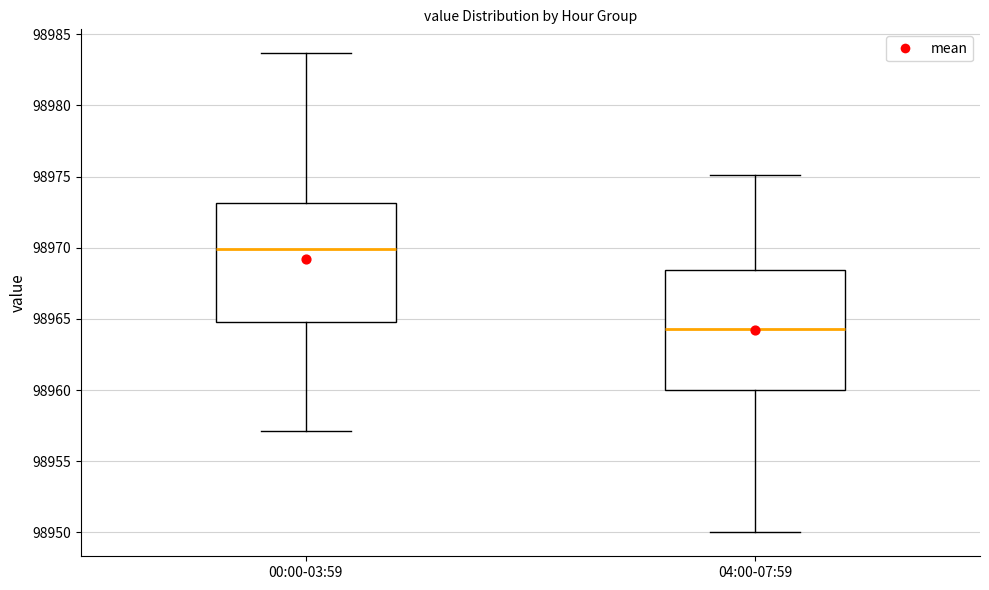

Reading left to right, transcribe this box plot: for each box, give where its median line is, the range the box spans, and where its two whiskers end, as read against the y-axis. The values are not printed on the chart, so give them approximately, as read against the axis.

00:00-03:59: median 98970.0, box 98965.0 to 98973.0, whiskers 98957.0 to 98983.5
04:00-07:59: median 98964.5, box 98960.0 to 98968.5, whiskers 98950.0 to 98975.0